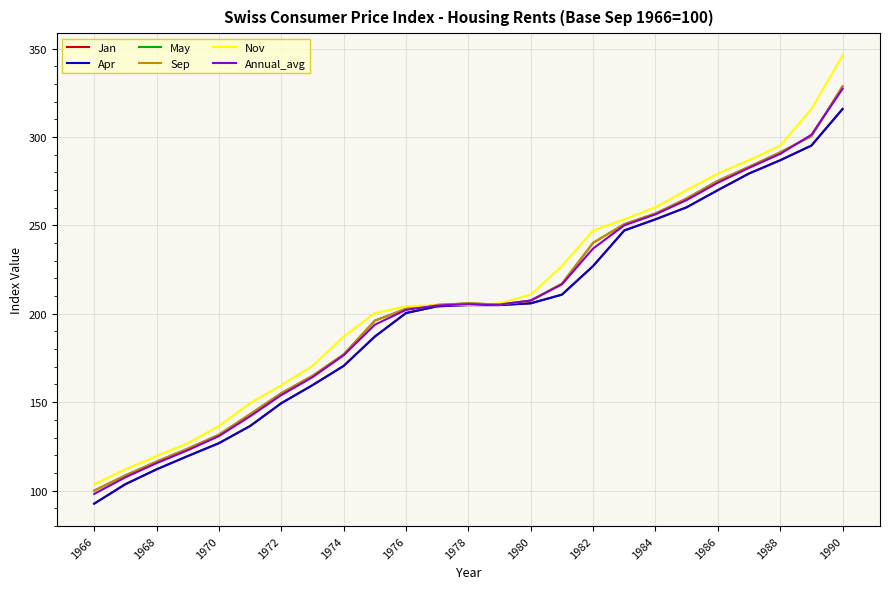

Does the chart display data point markers on the line(s)?

No